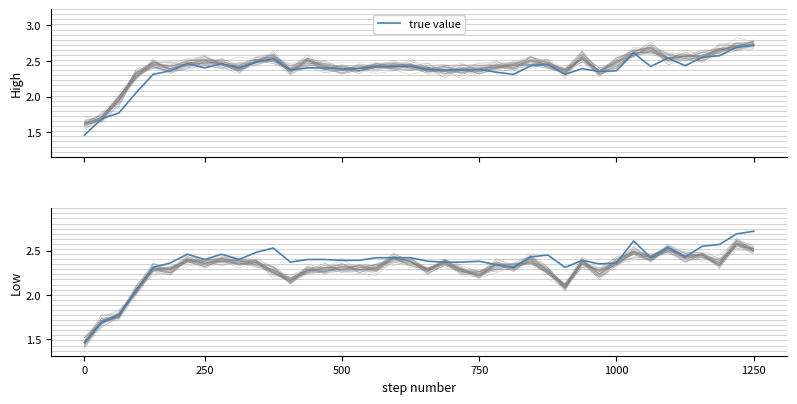

What is the sum of the values at 32 and 9?

5.0